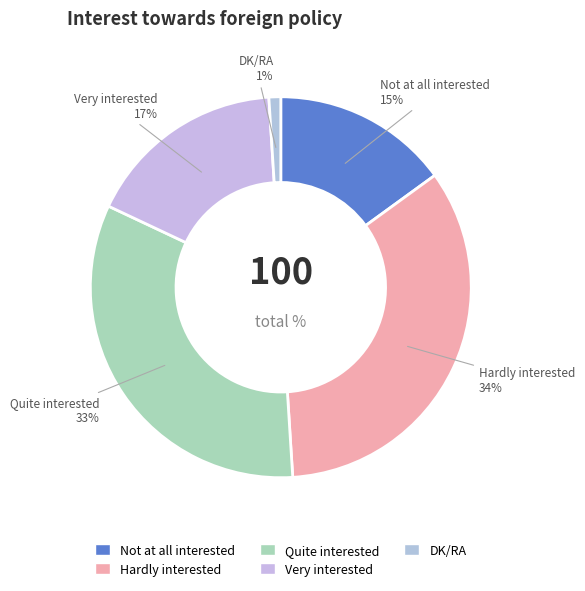

The Hardly interested slice represents 34% of the pie. True or false?

True